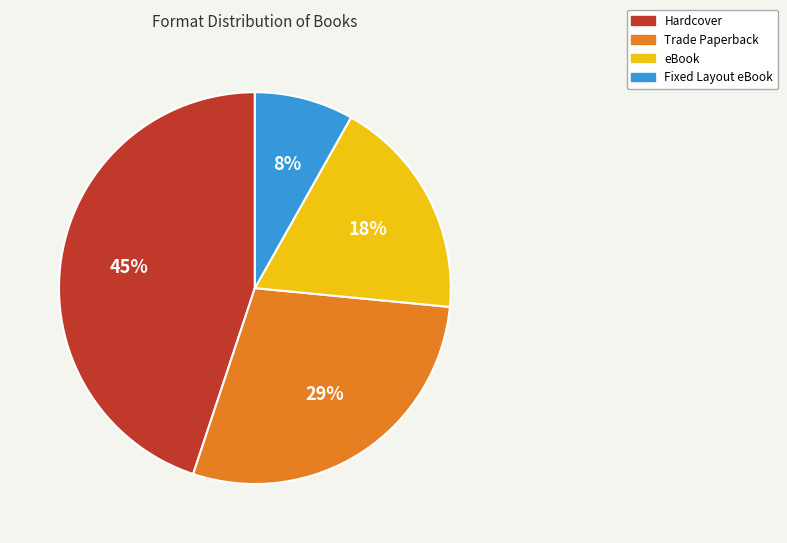

Rank the categories by value from lowest to highest.

Fixed Layout eBook, eBook, Trade Paperback, Hardcover